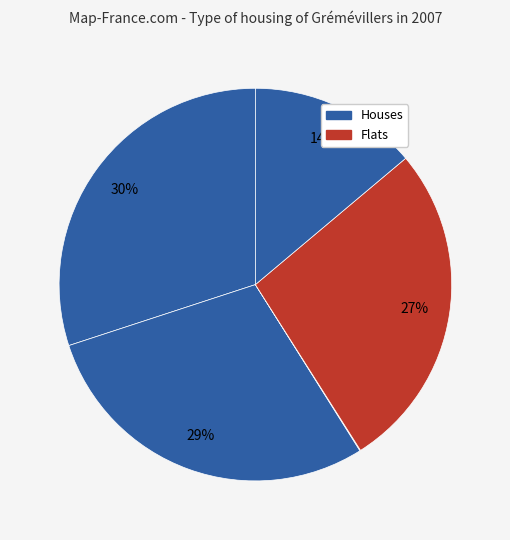

Is there any slice that represents more than half of the pie?

No